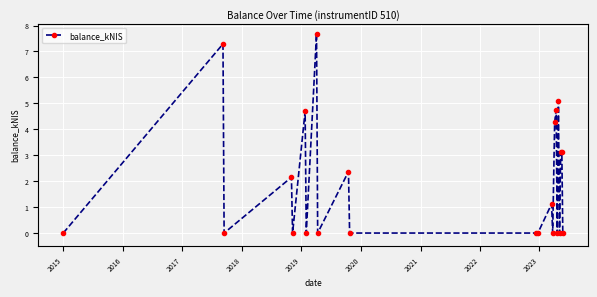

What is the average value?

2.0